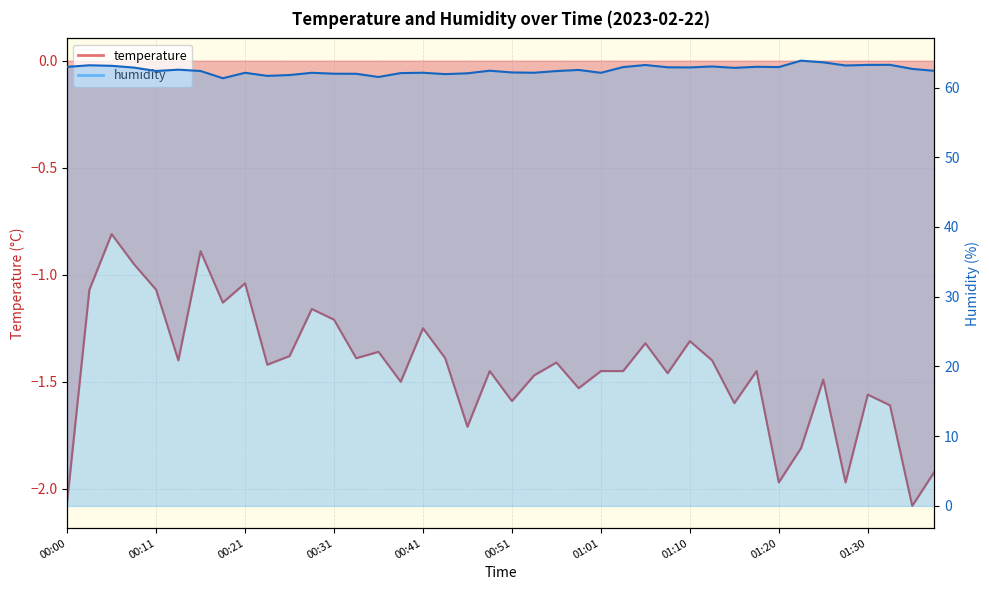

True or false: temperature and humidity intersect in this chart.

False